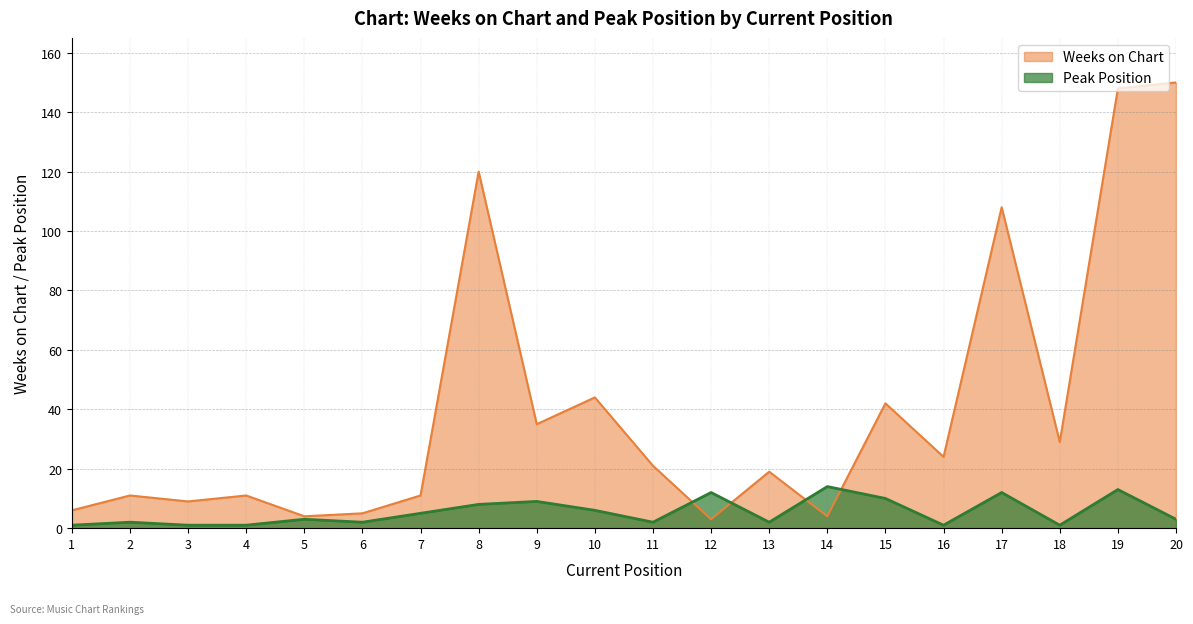

How many categories are shown in the chart?

20